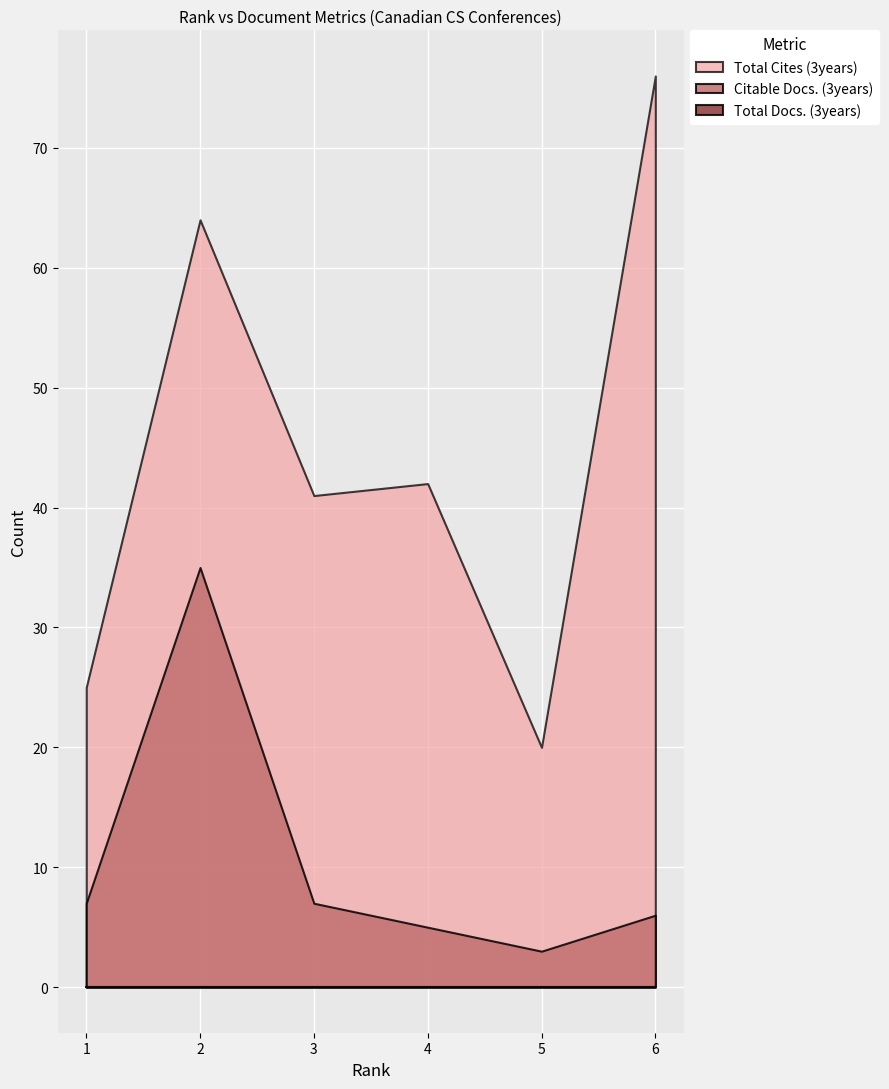

What is the sum of the Citable Docs. (3years) values at 4 and 3?

12